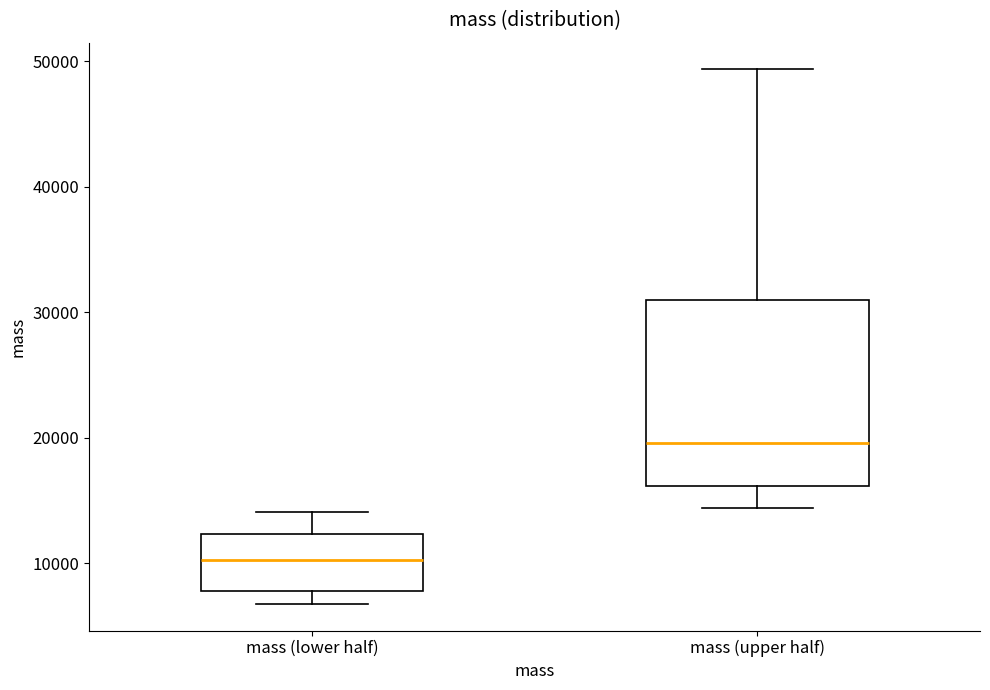

Which box has the lowest median line?

mass (lower half)